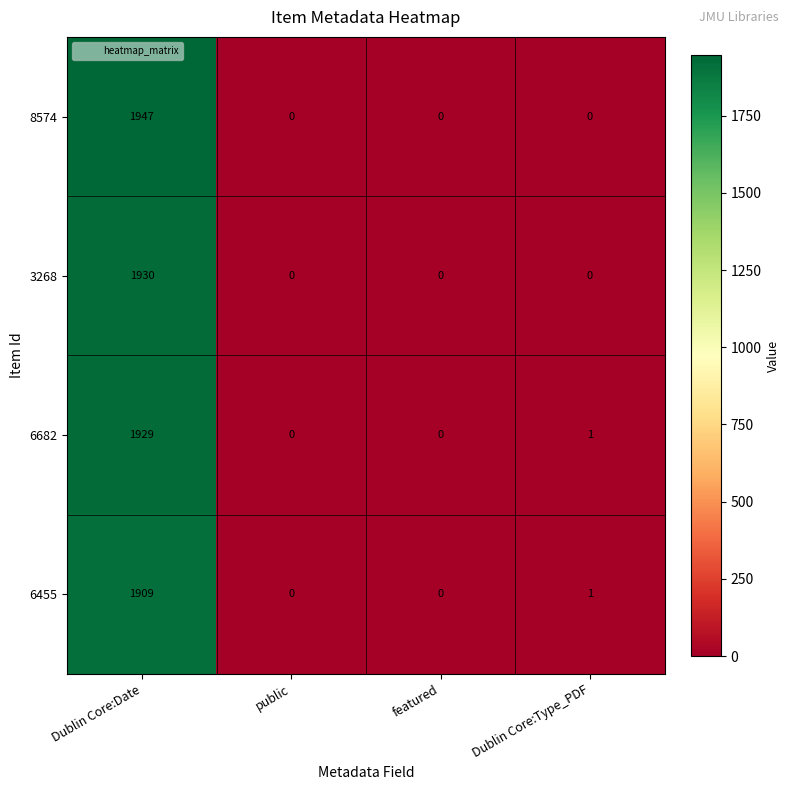

At which category is the sum across all series the highest?

Dublin Core:Date